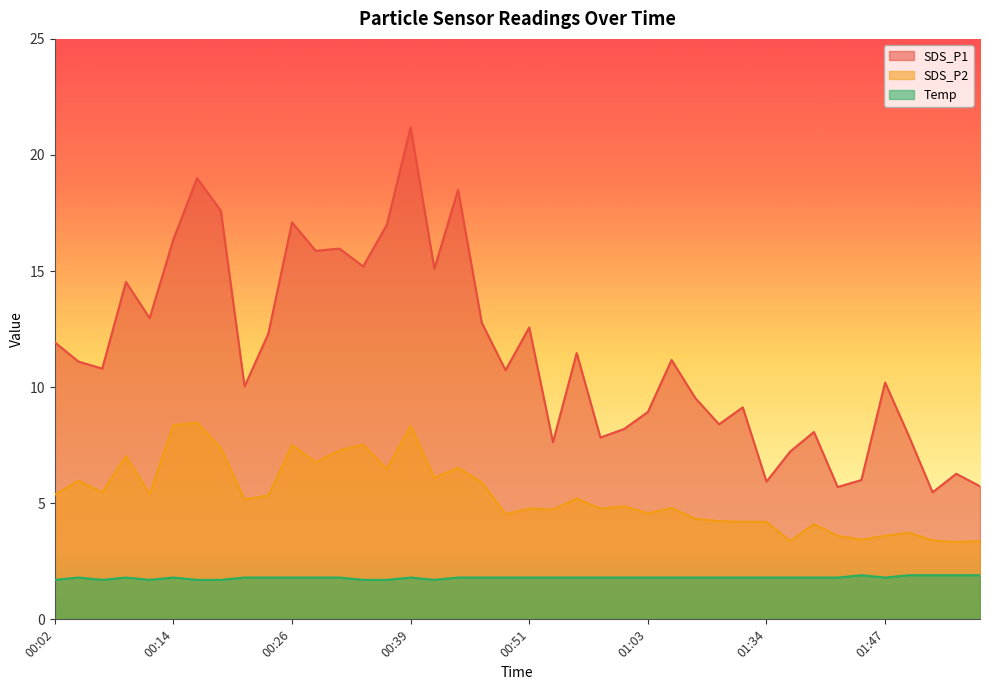

At how many categories does at least one series exceed 12?

16